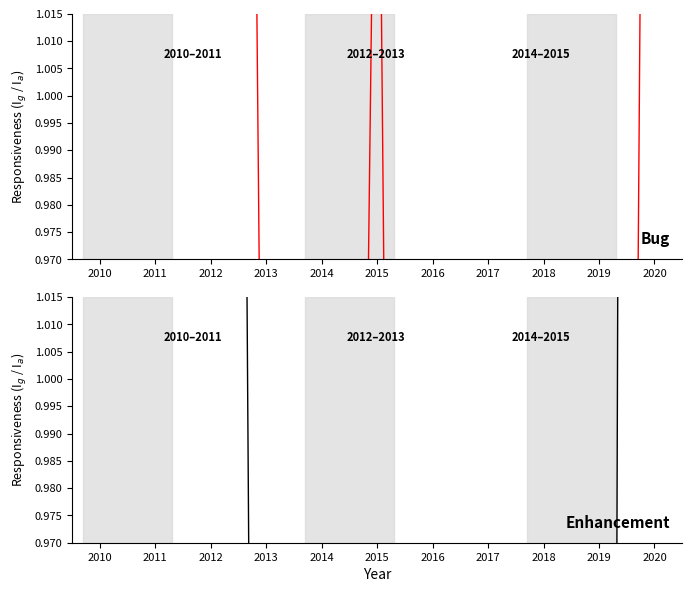

The value of Bug at 2012 is 2.6. True or false?

False